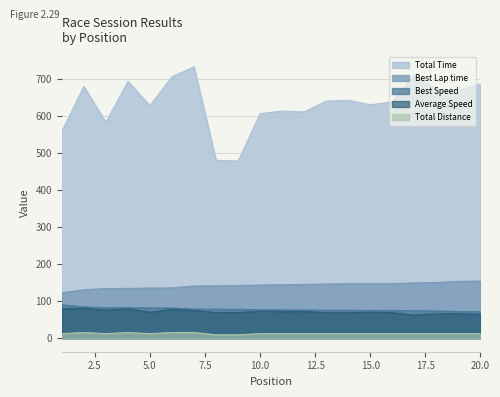

Reading right to left, transcribe all the data shown in this chart.

Total Time: 20=685.8	19=668.6	18=671.8	17=709.8	16=637.5	15=629.6	14=642.0	13=639.4	12=610.6	11=612.8	10=605.8	9=477.9	8=479.8	7=732.4	6=705.3	5=627.7	4=692.8	3=582.5	2=679.1	1=557.4
Best Lap time: 20=154.0	19=153.2	18=150.0	17=149.1	16=147.2	15=147.2	14=147.0	13=146.0	12=144.9	11=144.1	10=143.3	9=142.1	8=140.9	7=140.8	6=135.5	5=135.2	4=134.2	3=133.9	2=130.5	1=122.6
Best Speed: 20=71.5	19=71.9	18=73.4	17=73.9	16=74.8	15=74.8	14=74.9	13=75.4	12=76.0	11=76.4	10=76.9	9=77.5	8=78.2	7=78.2	6=81.3	5=81.5	4=82.1	3=82.2	2=84.4	1=89.9
Average Speed: 20=64.3	19=65.9	18=65.6	17=62.1	16=69.1	15=70.0	14=68.6	13=68.9	12=72.2	11=71.9	10=72.7	9=69.2	8=68.9	7=75.2	6=78.1	5=70.2	4=79.5	3=75.6	2=81.1	1=79.1
Total Distance: 20=12.2	19=12.2	18=12.2	17=12.2	16=12.2	15=12.2	14=12.2	13=12.2	12=12.2	11=12.2	10=12.2	9=9.2	8=9.2	7=15.3	6=15.3	5=12.2	4=15.3	3=12.2	2=15.3	1=12.2